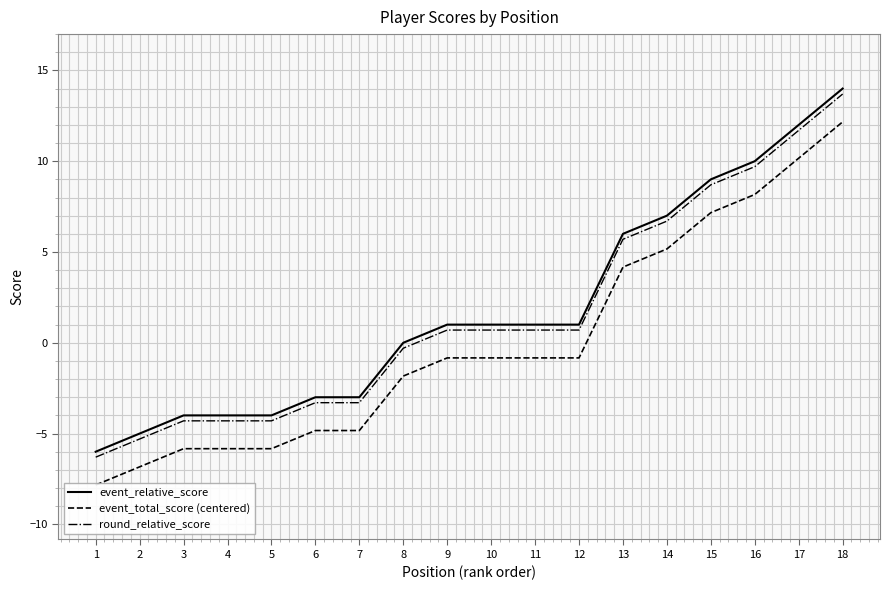

The value of event_total_score (centered) at 4 is -2.5. True or false?

False